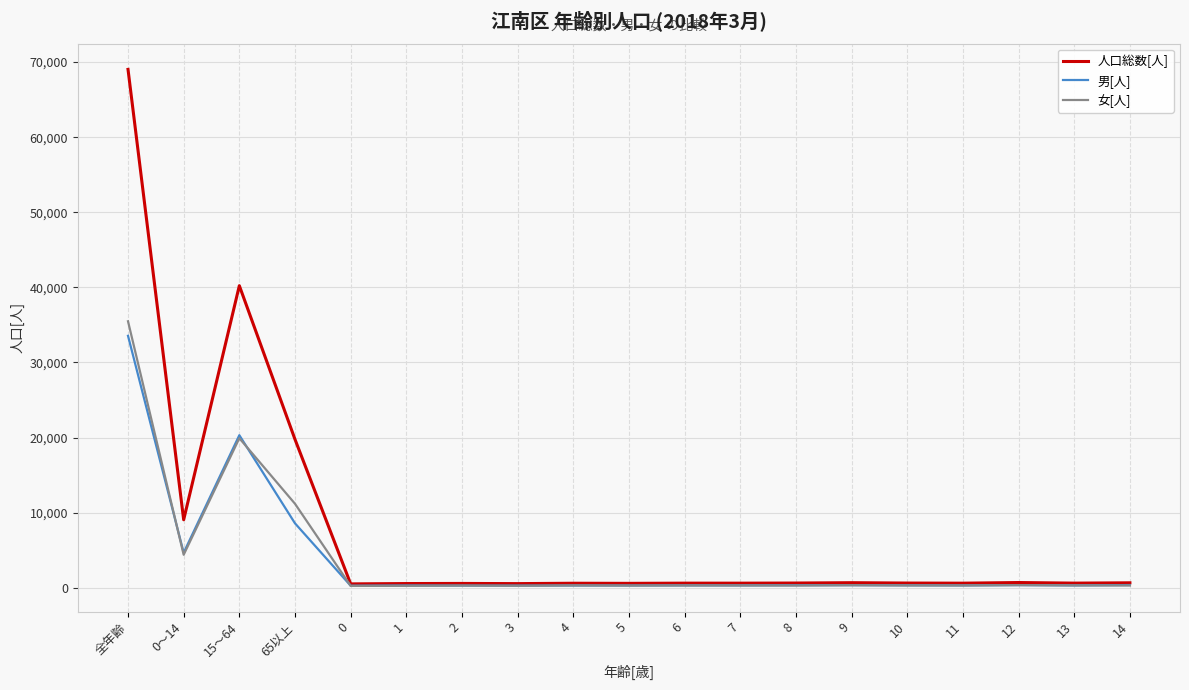

What is the maximum value shown in the chart?

69030